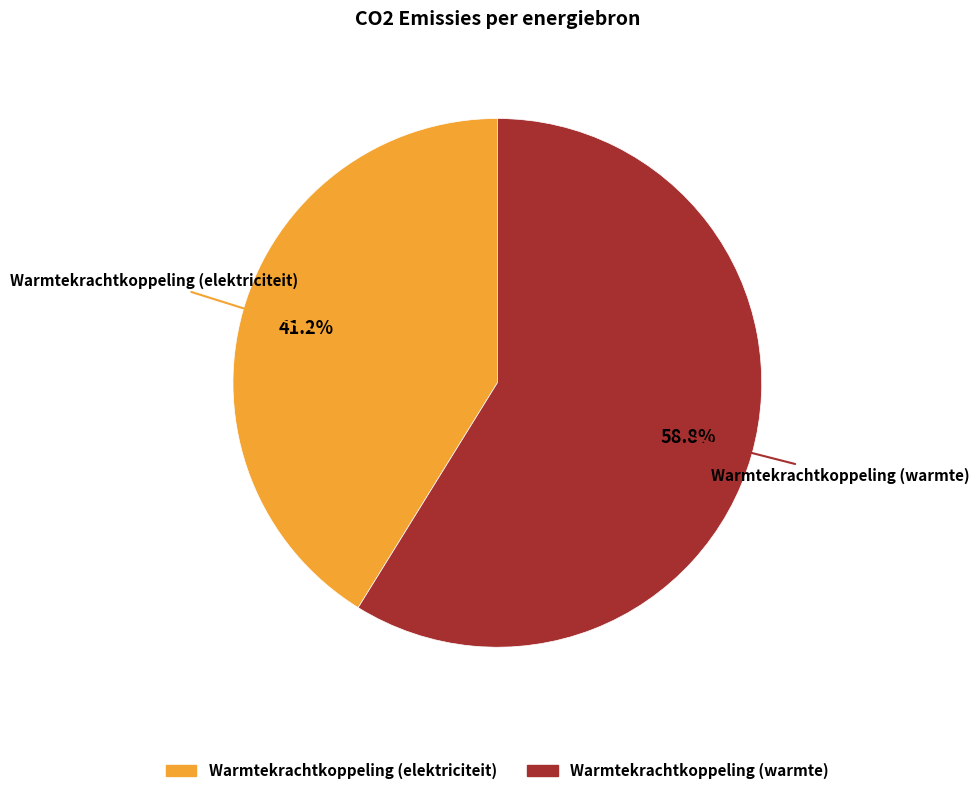

Is there any slice that represents more than half of the pie?

Yes